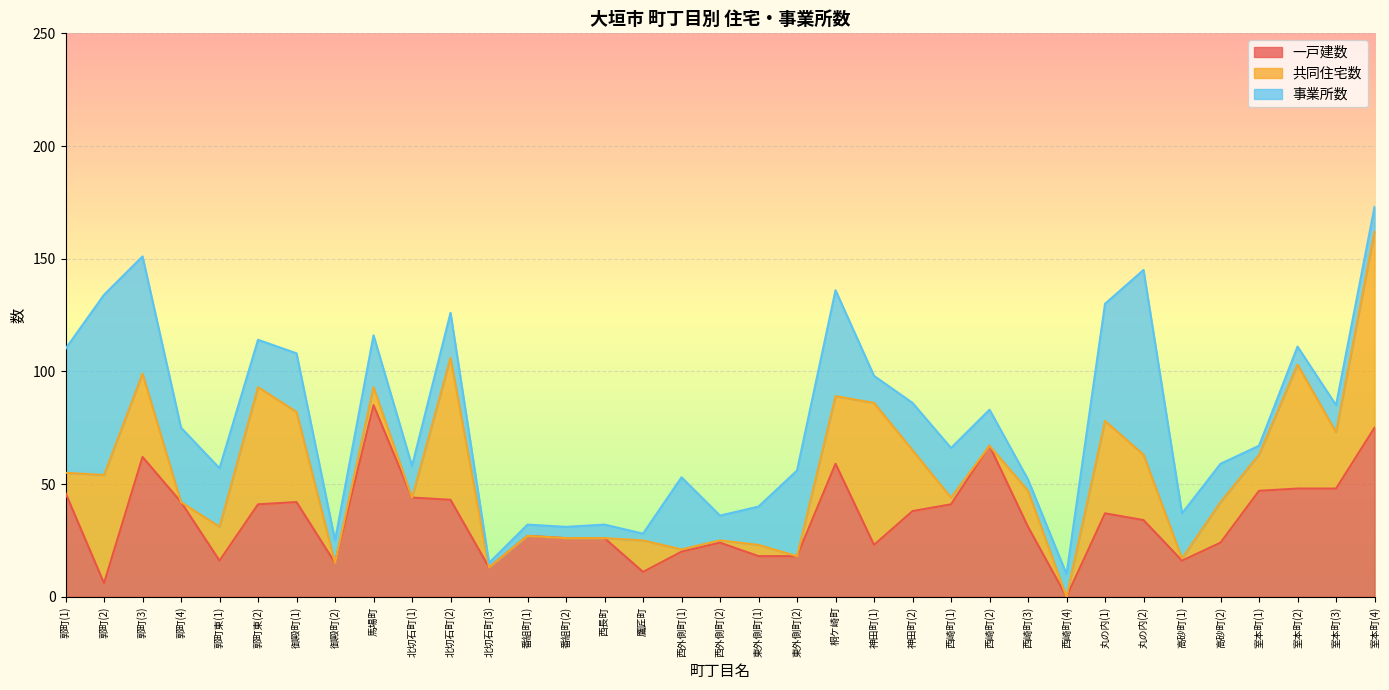

What is the minimum value for 事業所数?

2